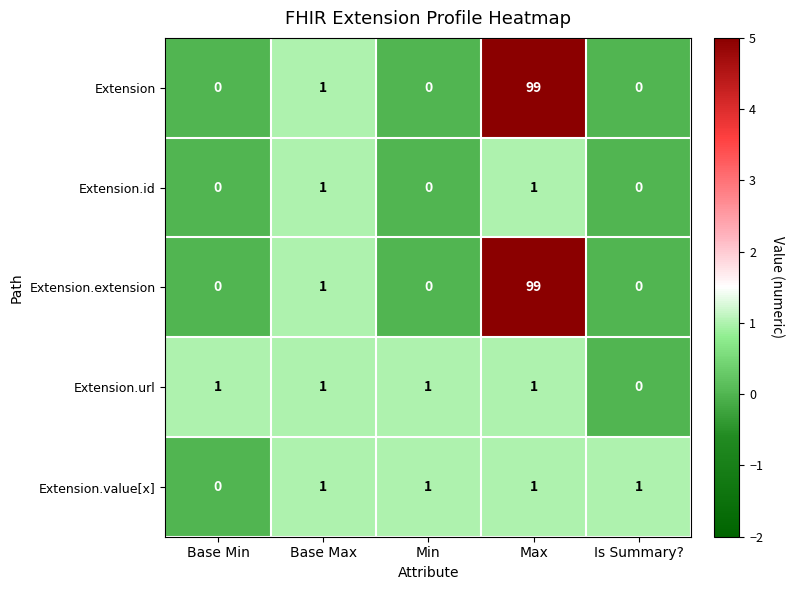

The value of Extension at Base Min is 61. True or false?

False